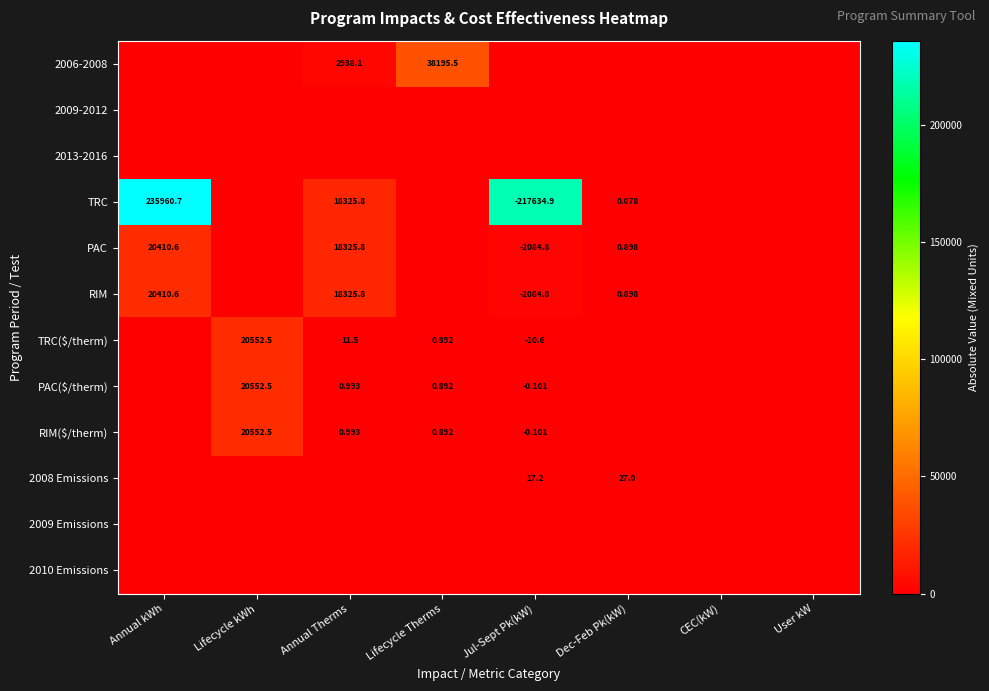

Is the value of 2006-2008 at Lifecycle Therms greater than the value of RIM at Annual Therms?

Yes